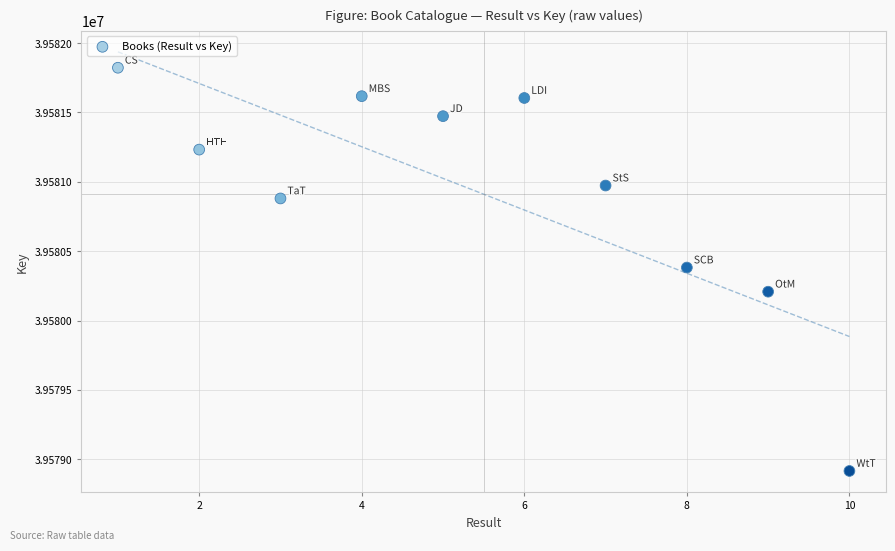

What is the range of X values (max minus min)?

9